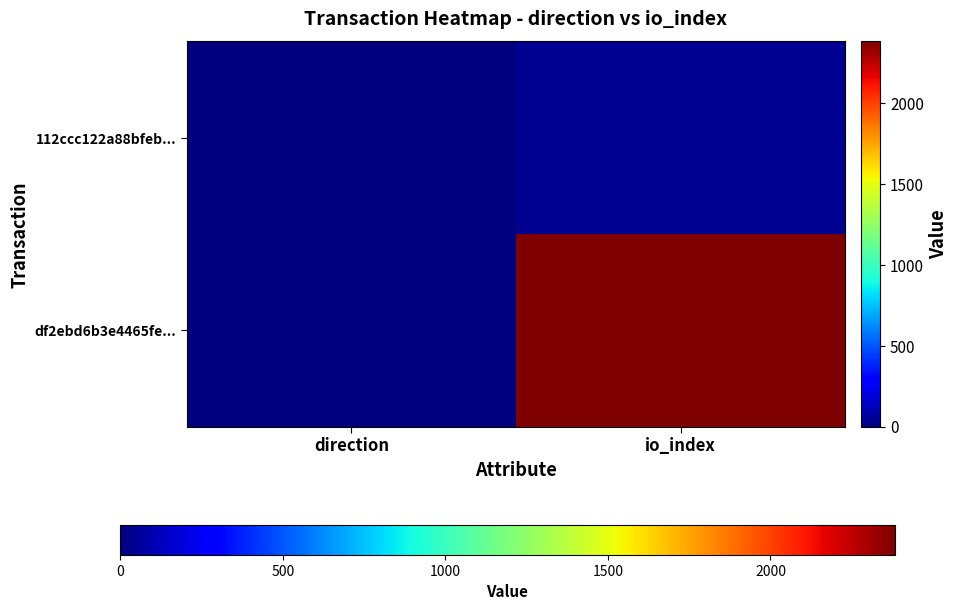

What is the spread (max minus min) of values at direction?

2